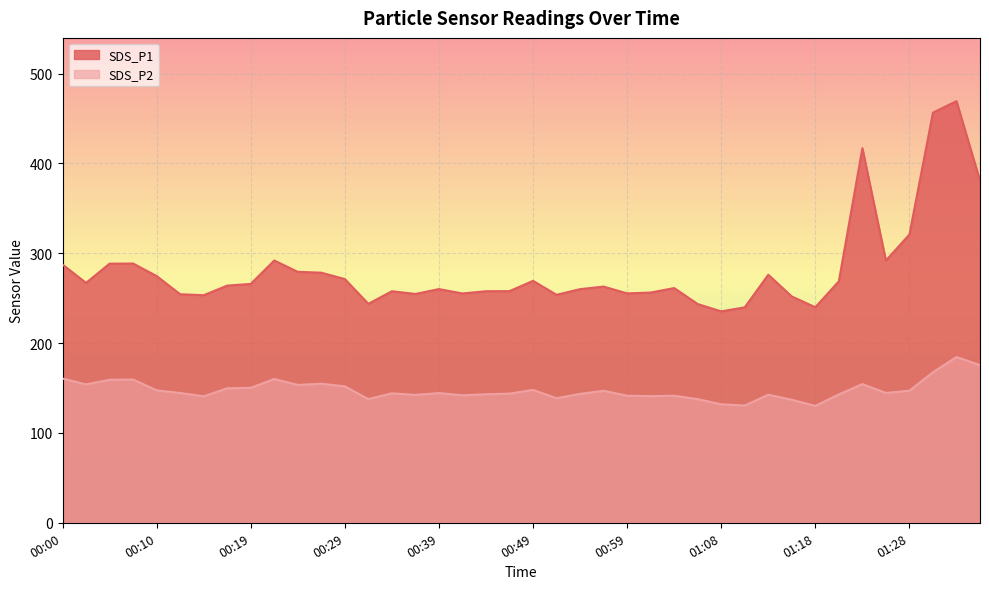

What is the difference between the SDS_P2 values at 2021/10/30 00:02:43 and 2021/10/30 01:06:30?

16.5